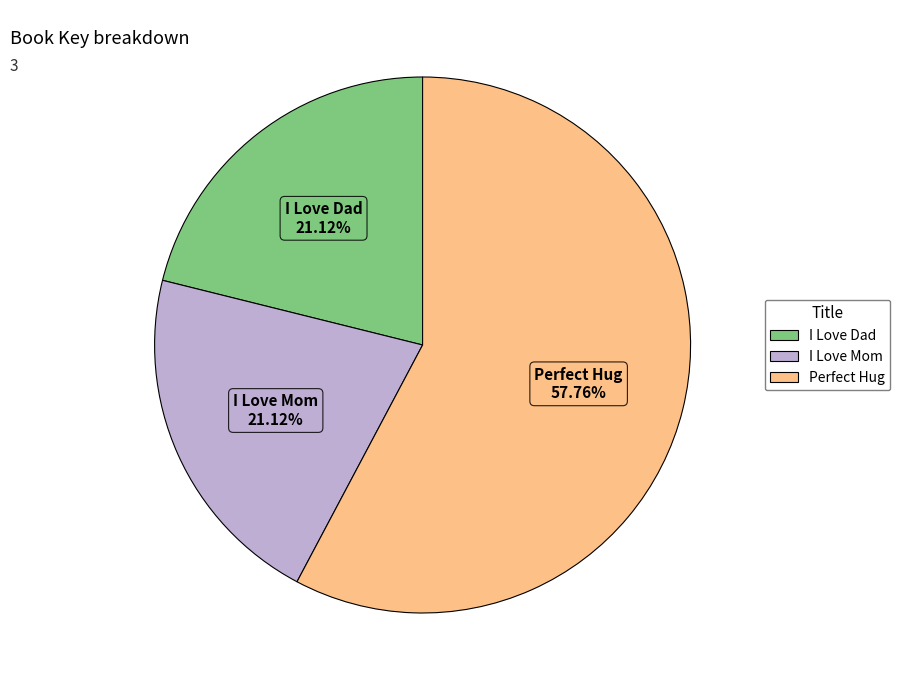

Does Perfect Hug represent more than half of the total?

Yes